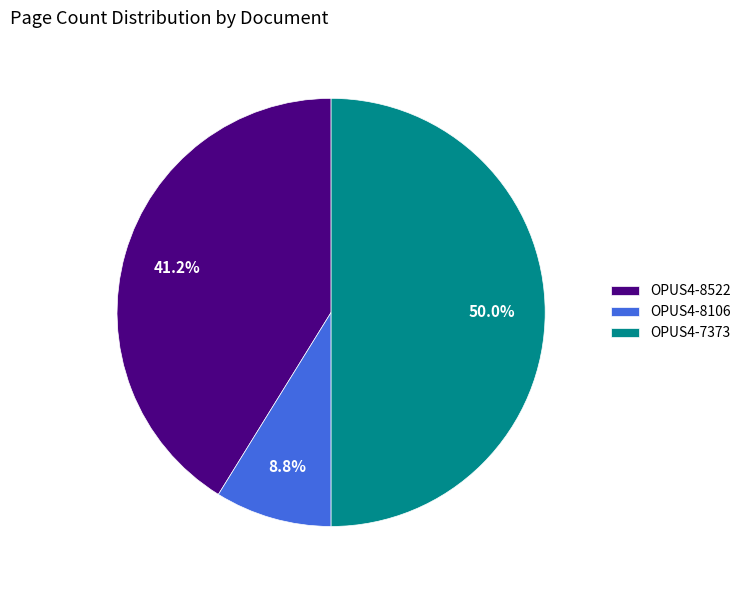

Which category has the smallest portion of the pie?

OPUS4-8106